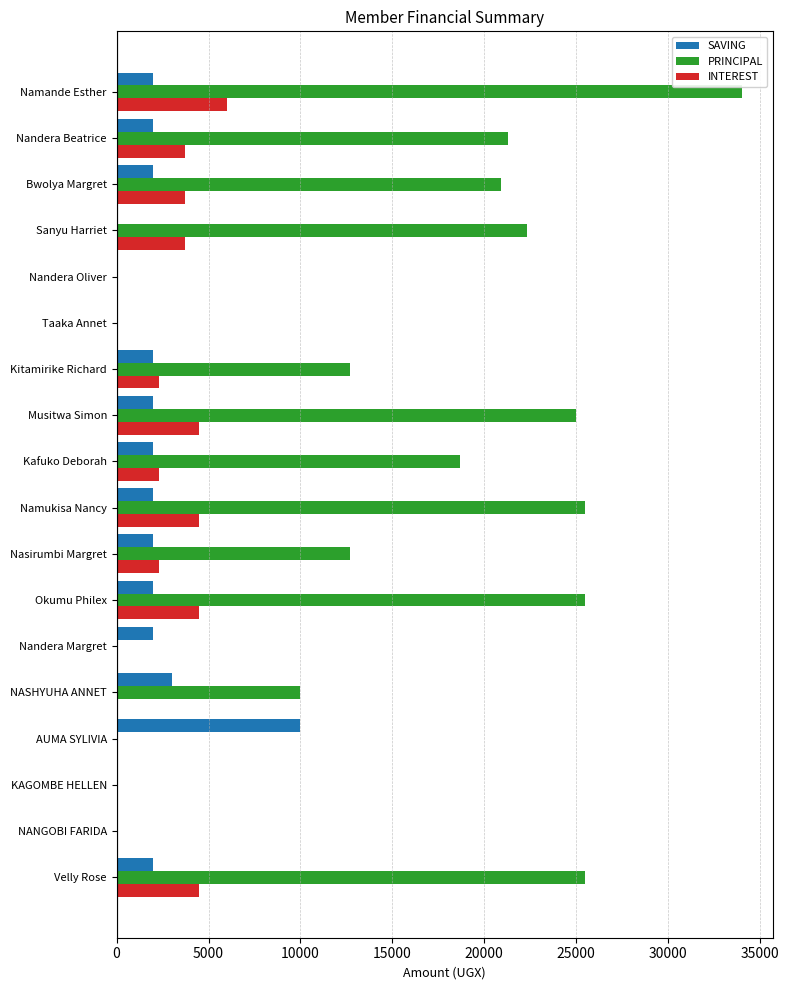

Which category has the highest value across all series?

Namande Esther